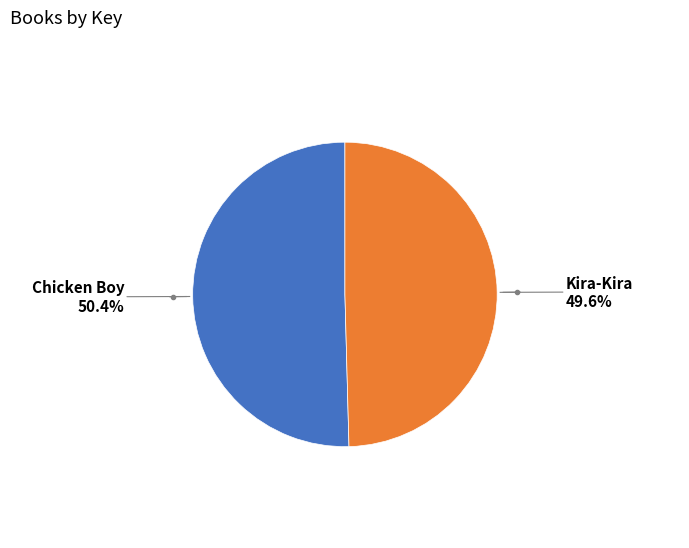

Which category has the smallest portion of the pie?

Kira-Kira